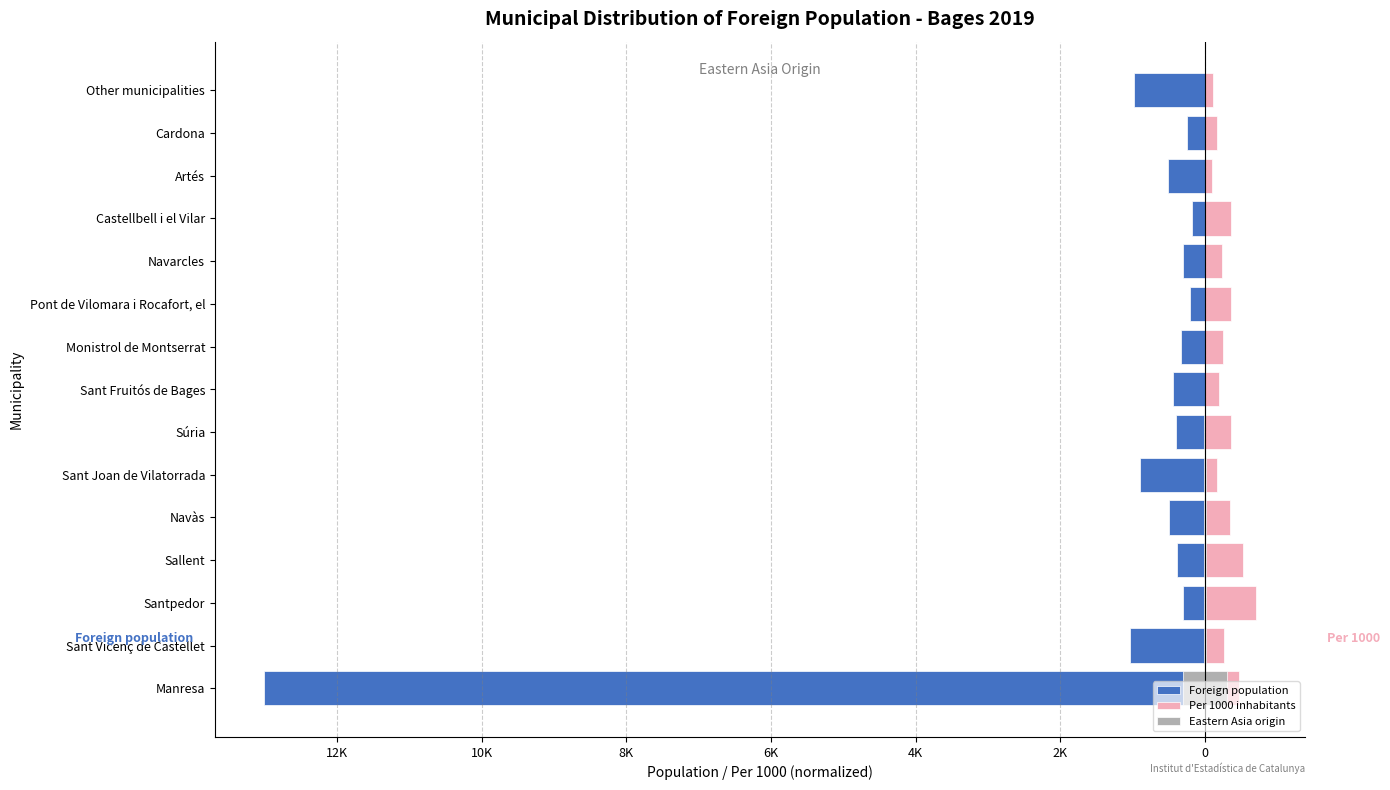

What are all the series names shown in the legend?

Foreign population, Per 1000 inhabitants, Eastern Asia origin